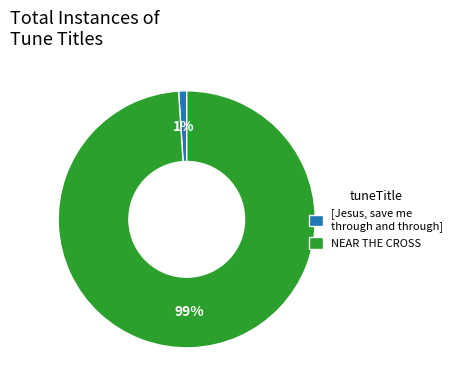

How many segments does this pie chart have?

2